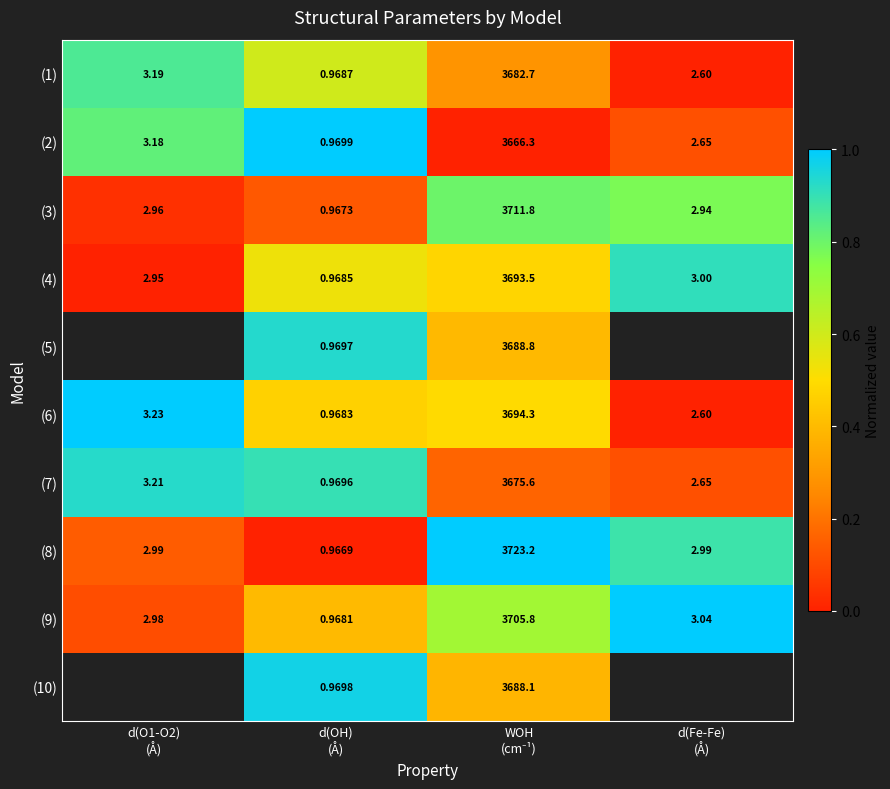

Is it true that (9) equals 1.1 at WOH (cm⁻¹)?

False